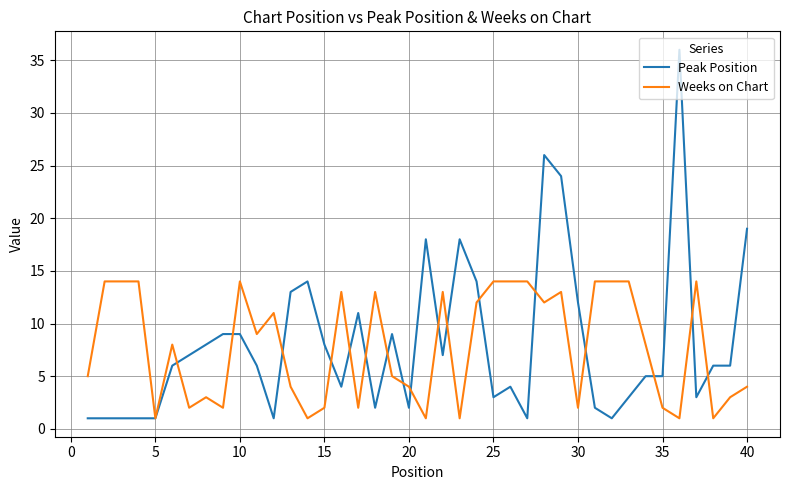

Which series has the largest range (max minus min)?

Peak Position